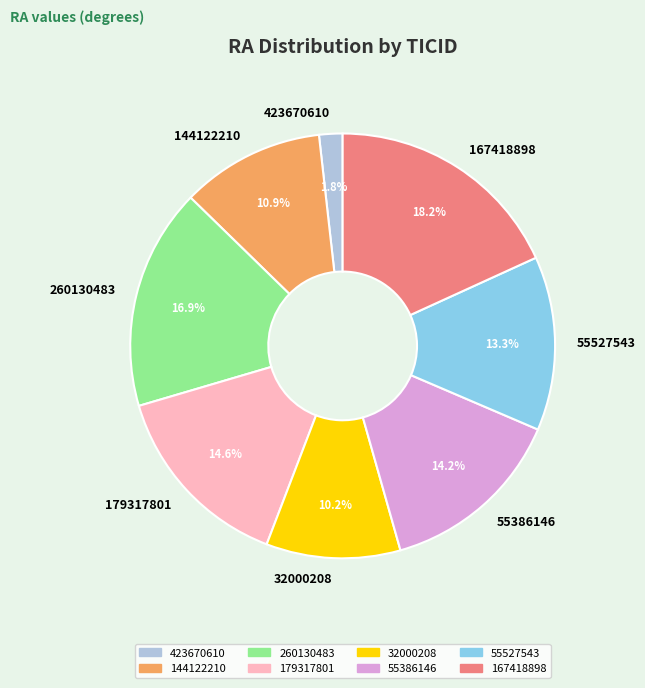

Is there any slice that represents more than half of the pie?

No